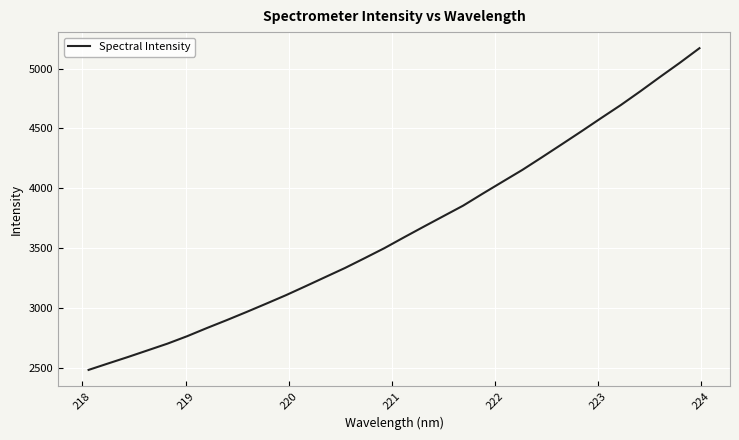

What is the difference between the maximum and minimum values?

2687.7